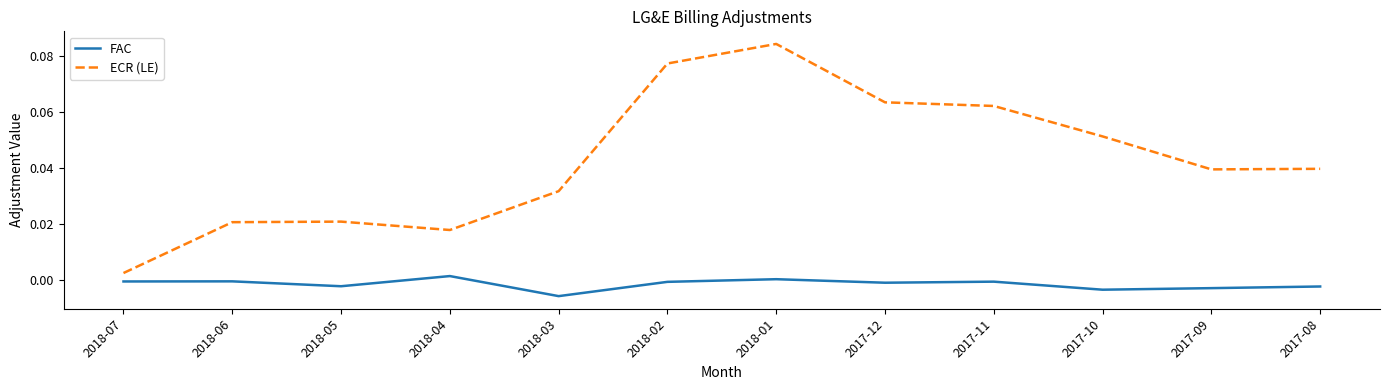

What position from the right is 2018-05?

10